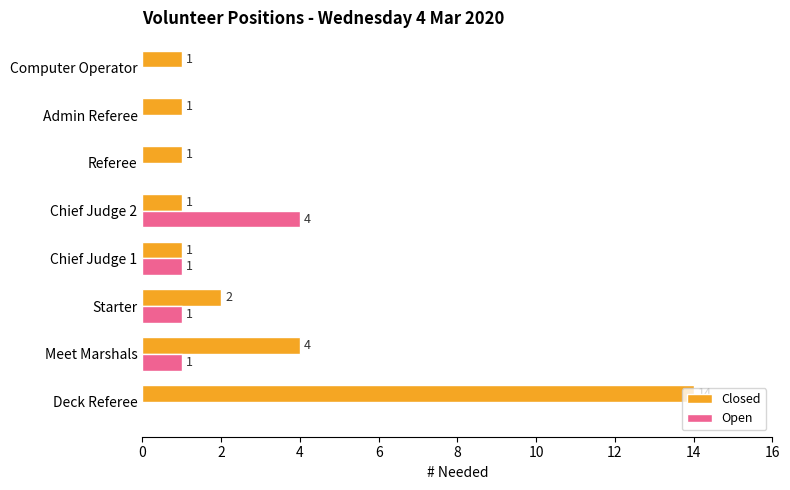

Which series changed the most between Deck Referee and Referee?

Closed